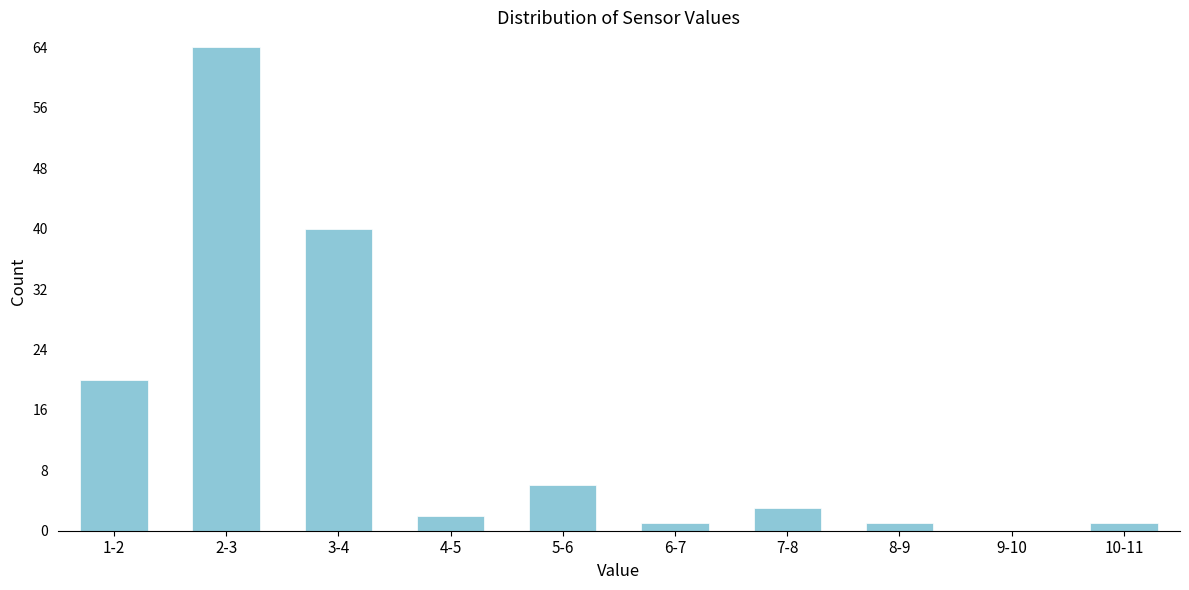

Reading left to right, transcribe all the data shown in this chart.

1-2=20	2-3=64	3-4=40	4-5=2	5-6=6	6-7=1	7-8=3	8-9=1	9-10=0	10-11=1